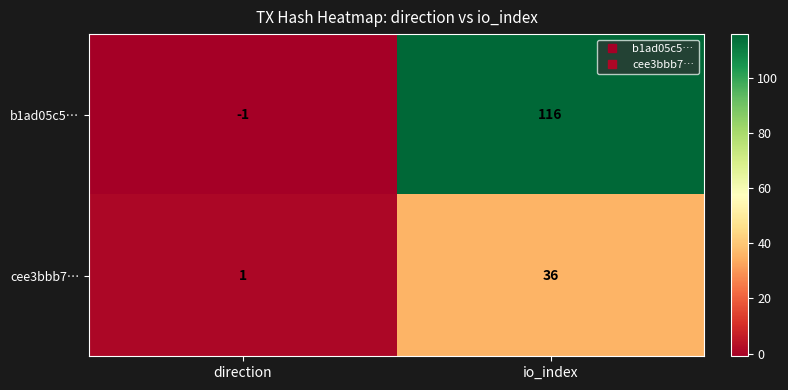

The b1ad05c5… series shows -1 at direction. True or false?

True